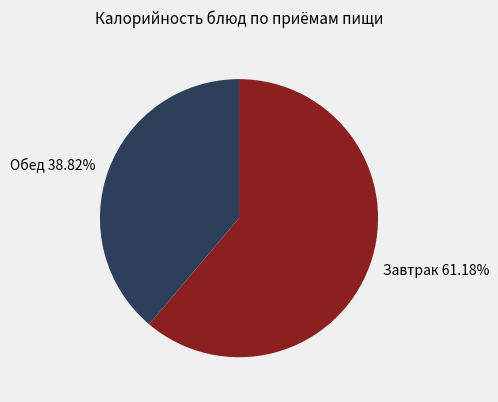

What is the ratio of the value at Обед to the value at Завтрак?

0.6